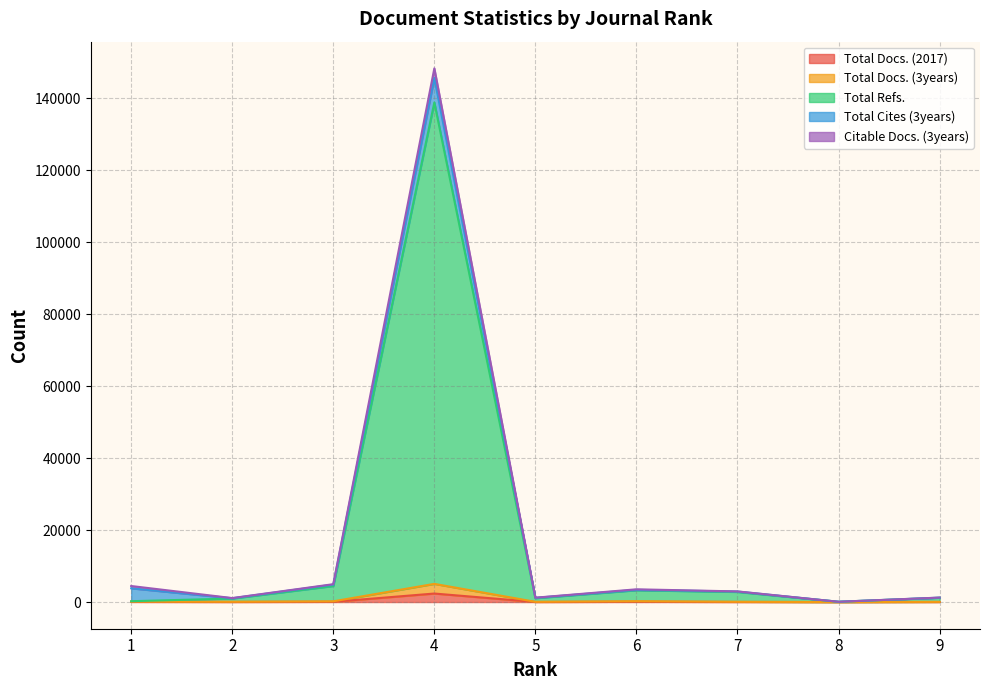

Does the chart have visible grid lines?

Yes